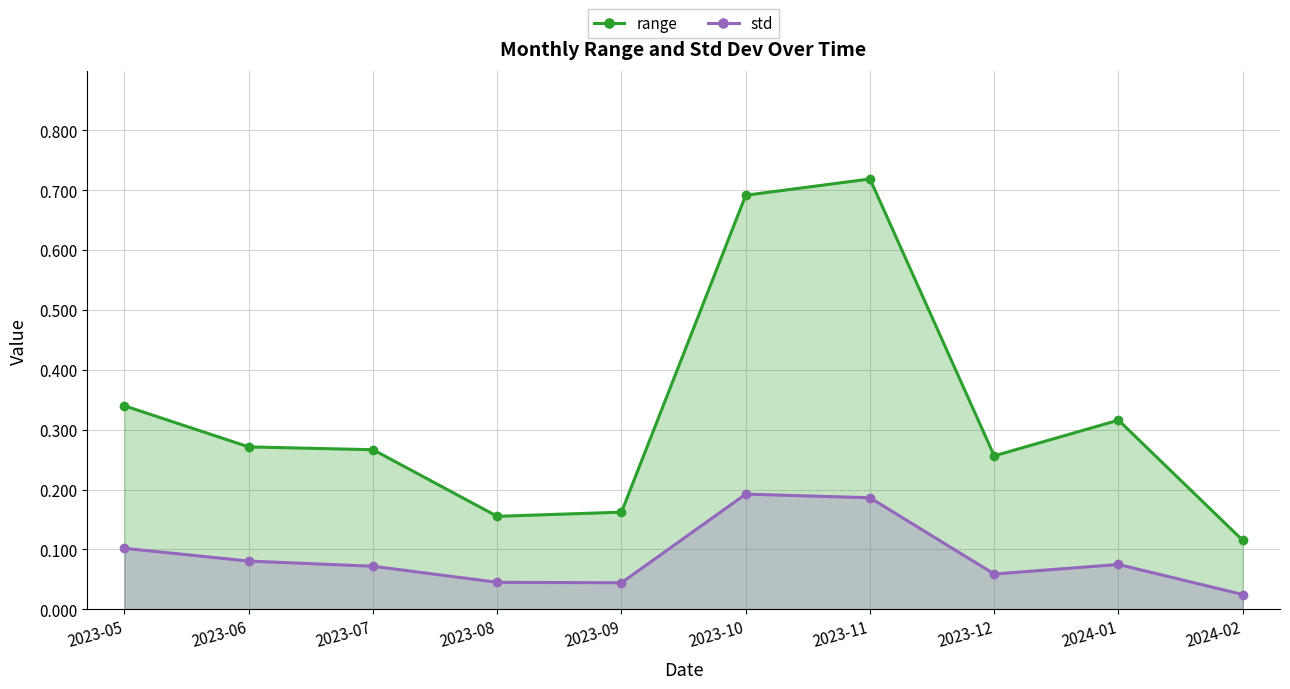

What is the label of the 1st point from the left?

2023-05